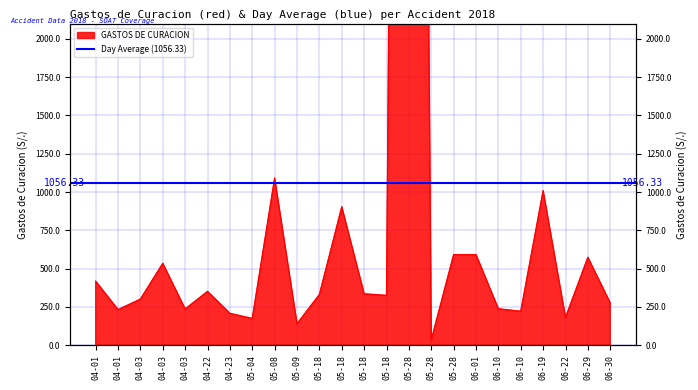

True or false: there are more than 1 points higher than both neighbors.

True